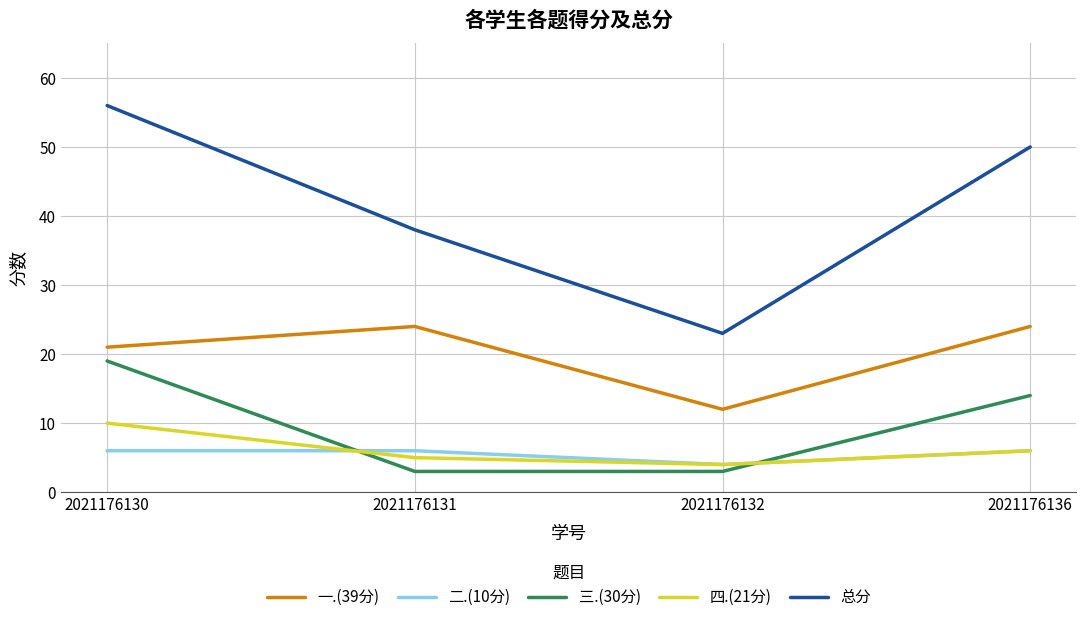

Which series has the largest total across all categories?

总分